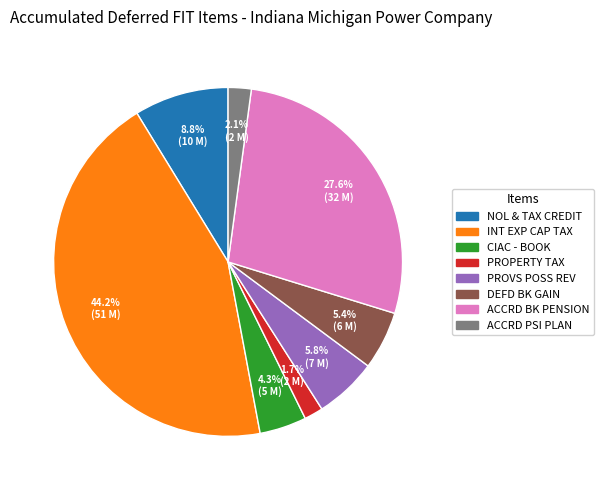

How many segments does this pie chart have?

8